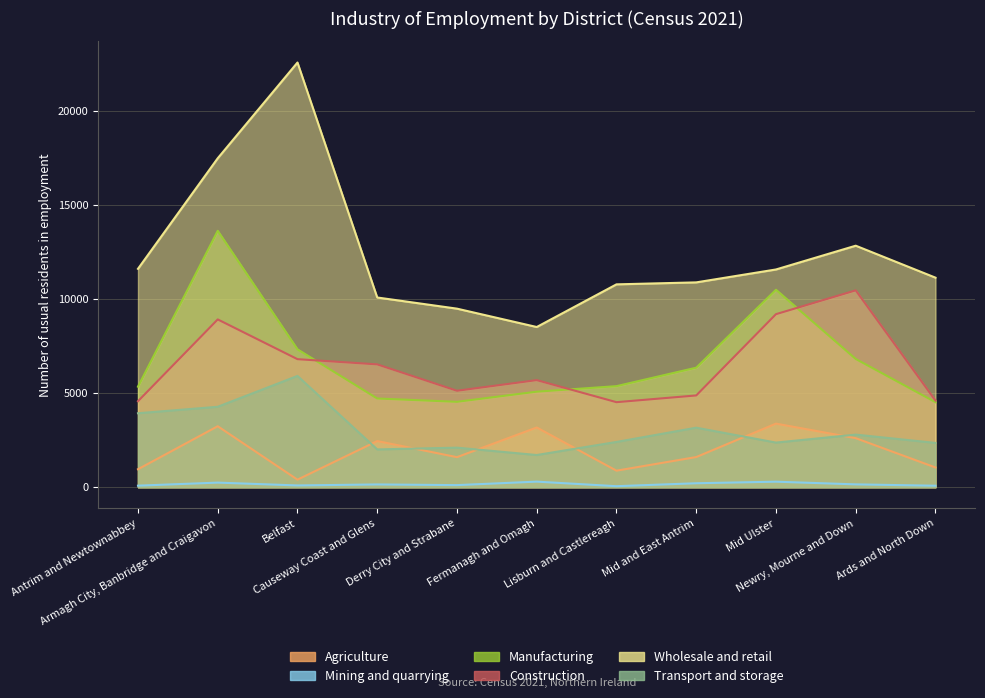

True or false: Mining and quarrying has a value of 73 at Lisburn and Castlereagh.

False